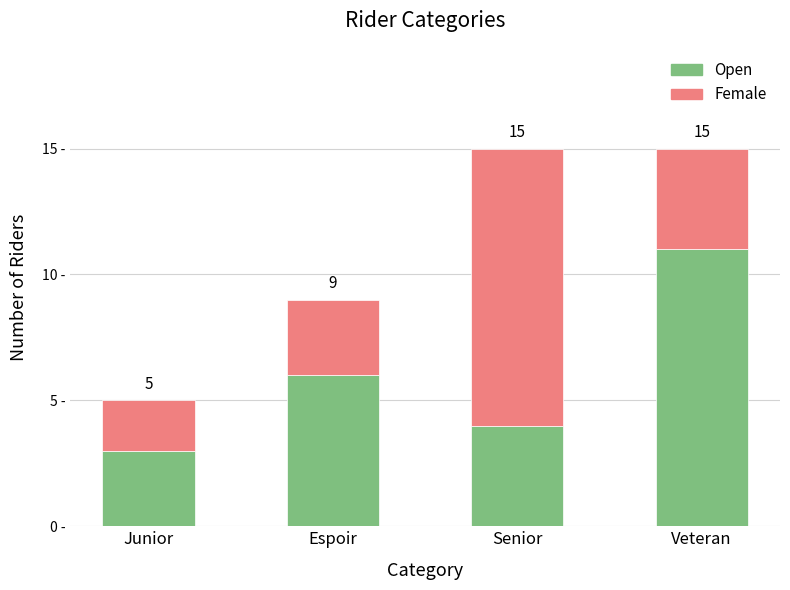

What are all the series names shown in the legend?

Open, Female